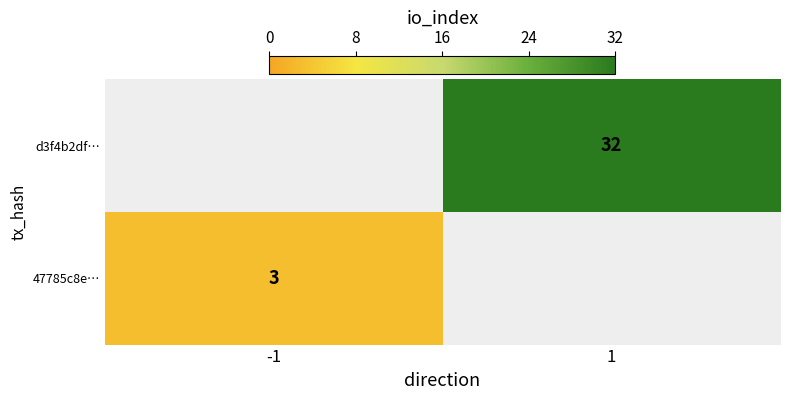

At how many categories does at least one series exceed 3?

1